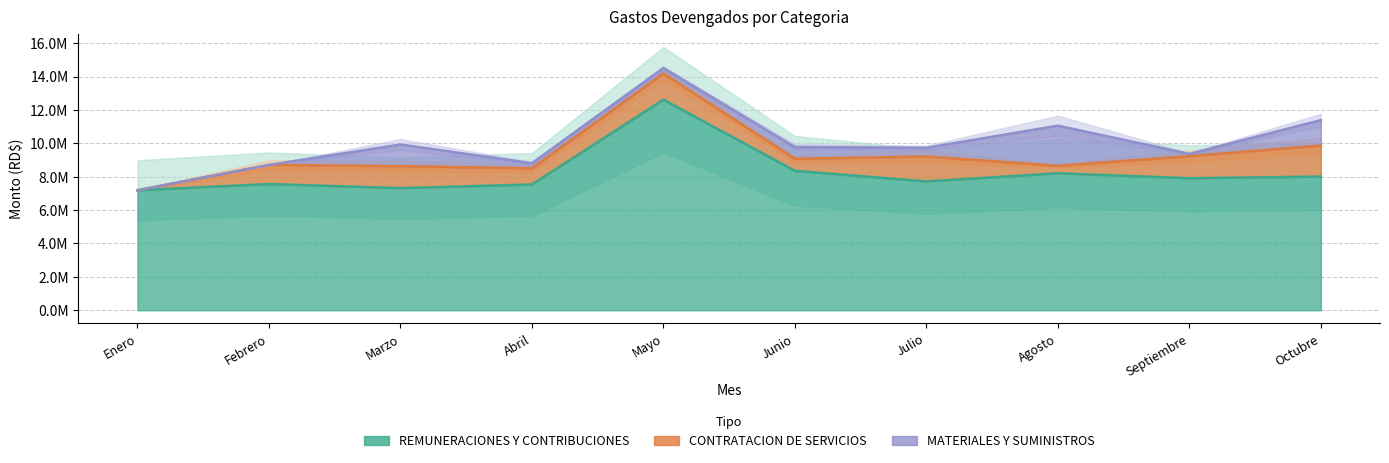

At Marzo, list the series in order from smallest to largest.

MATERIALES Y SUMINISTROS, CONTRATACION DE SERVICIOS, REMUNERACIONES Y CONTRIBUCIONES